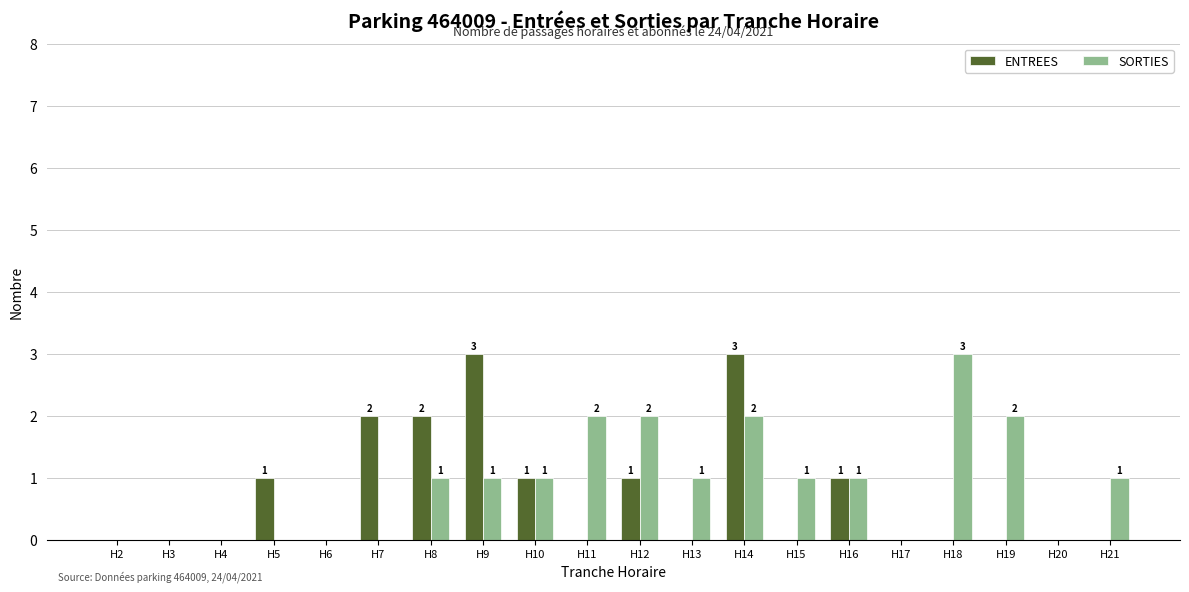

Is it true that ENTREES equals 0 at H15?

True